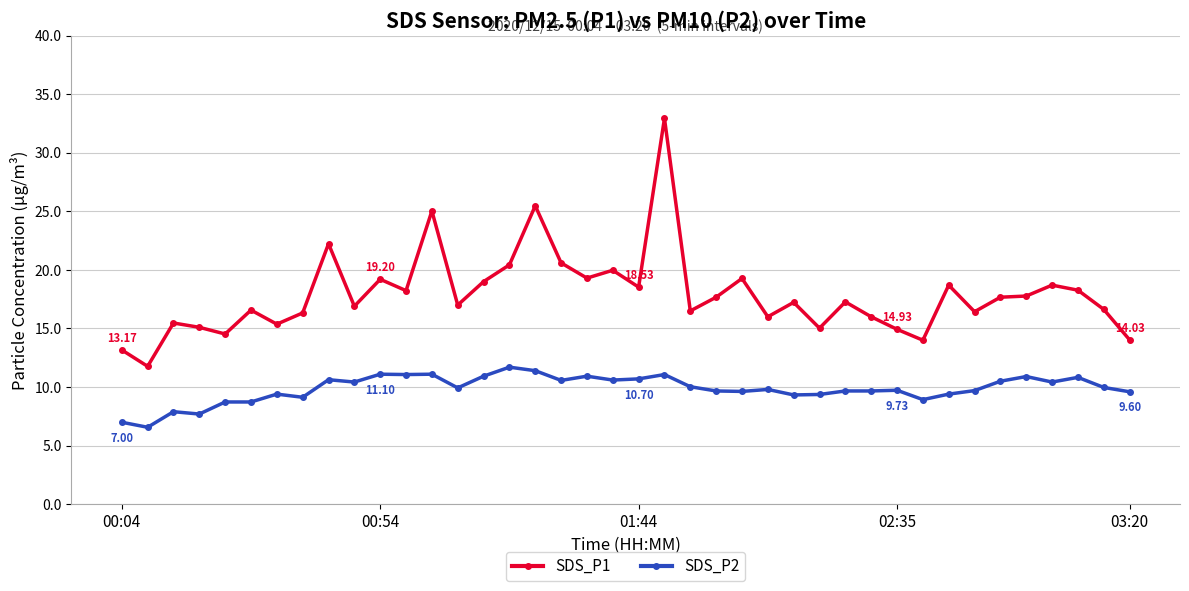

Which series has the widest spread of values?

SDS_P1